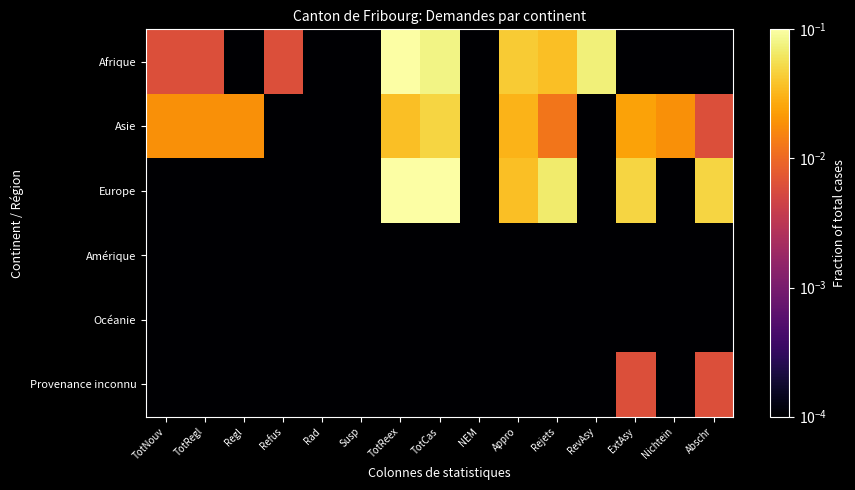

At which category is the sum across all series the highest?

TotReex